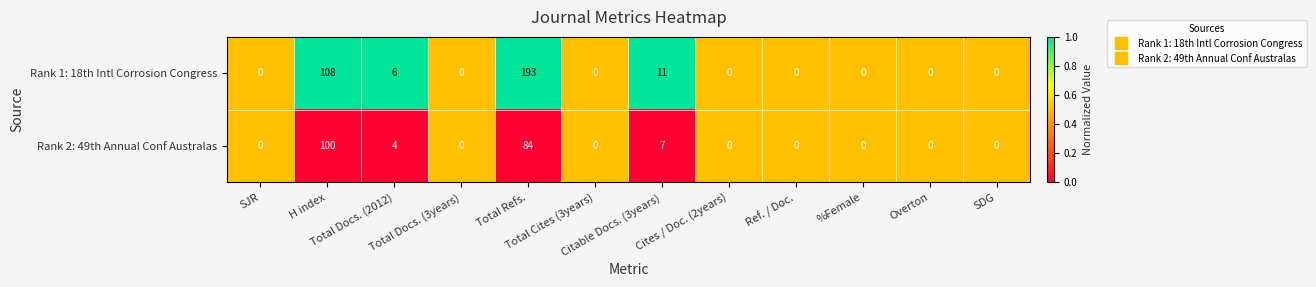

List the series in order of their peak value, highest first.

Rank 1: 18th Intl Corrosion Congress, Rank 2: 49th Annual Conf Australas